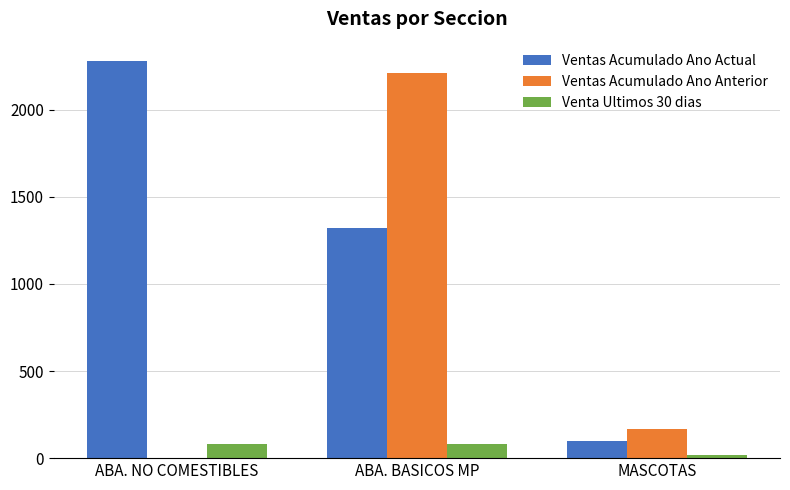

What is the sum of the Ventas Acumulado Ano Anterior values at ABA. NO COMESTIBLES and MASCOTAS?

170